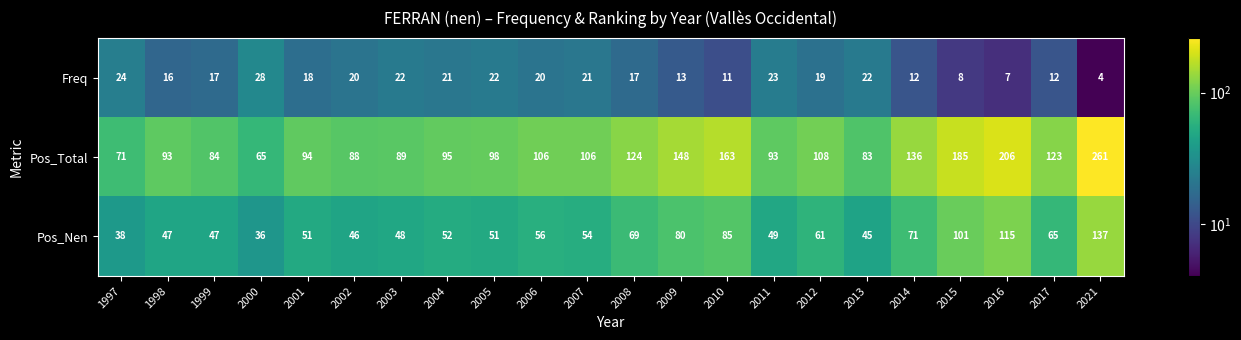

At which category is the sum across all series the highest?

2021